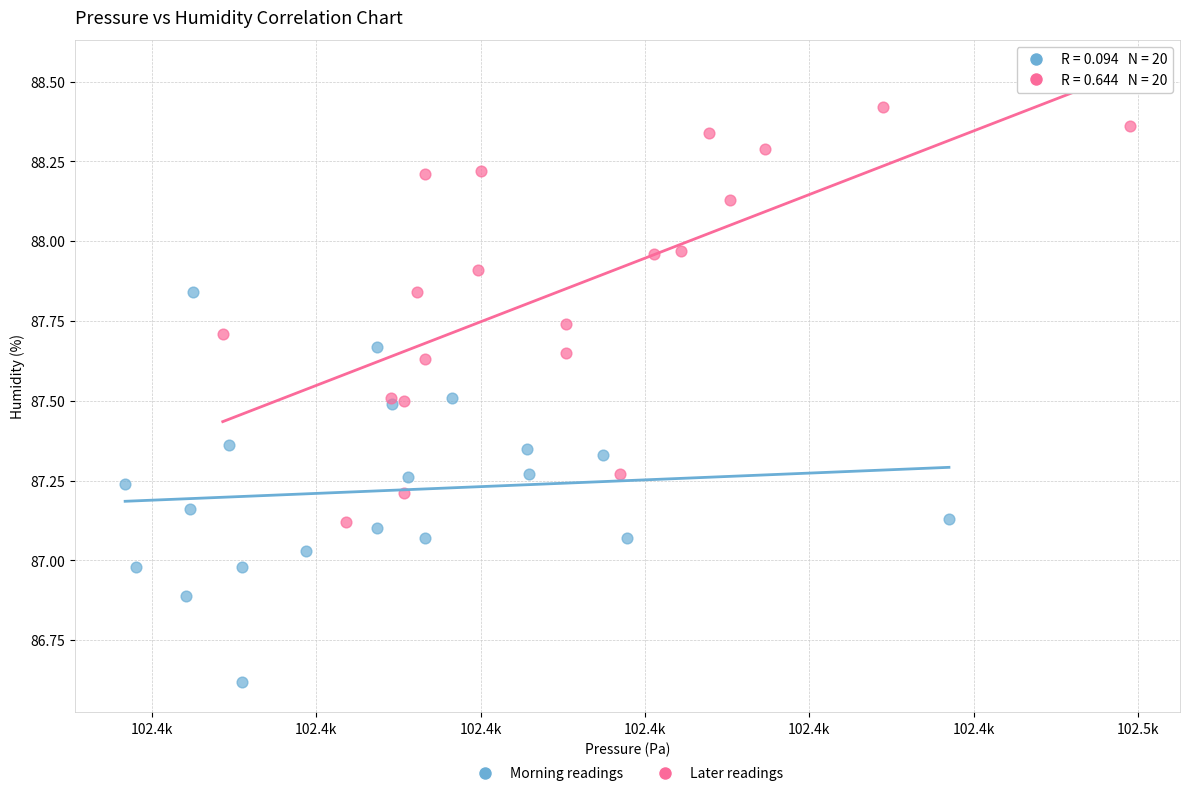

Which series reaches the maximum Y coordinate?

Later readings